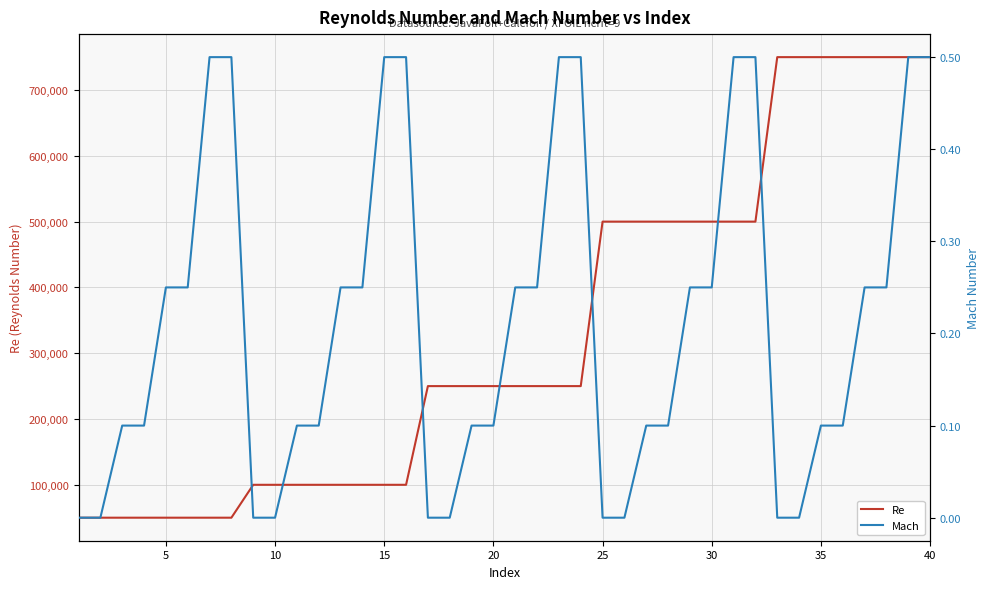

What is the lowest value of the Re series?

50000